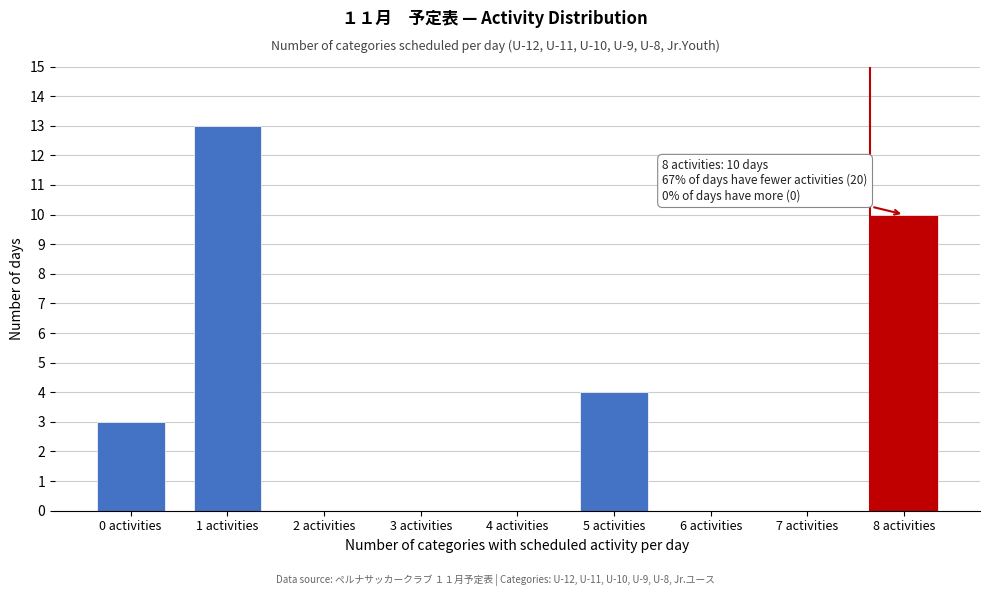

Reading left to right, what are all the values shown in this chart?

0 activities=3	1 activities=13	2 activities=0	3 activities=0	4 activities=0	5 activities=4	6 activities=0	7 activities=0	8 activities=10